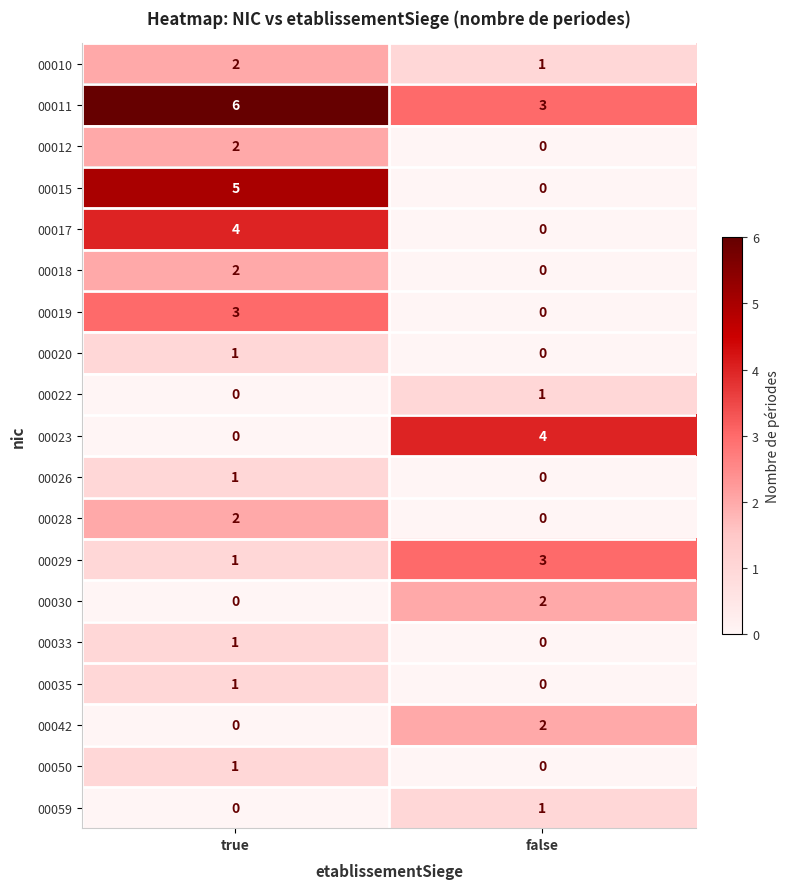

What is the maximum value shown in the chart?

6